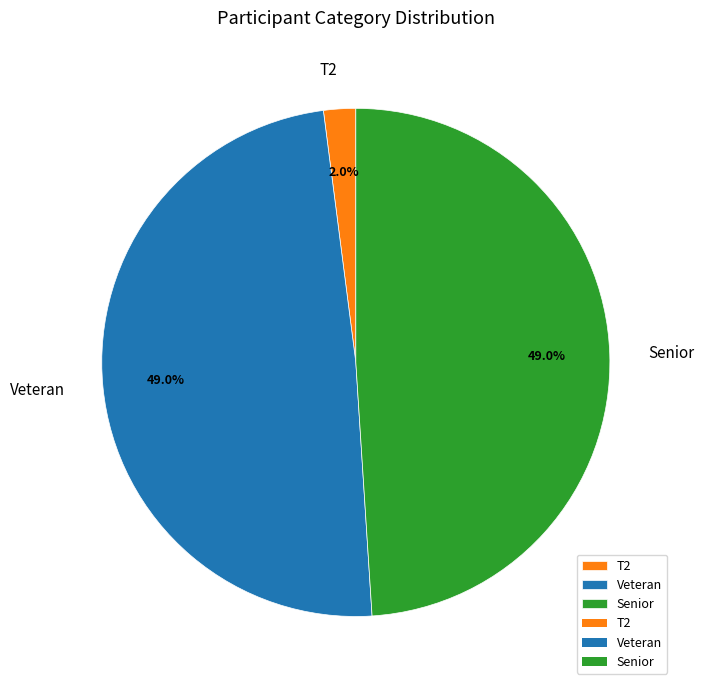

What is the smallest slice in the pie chart?

T2